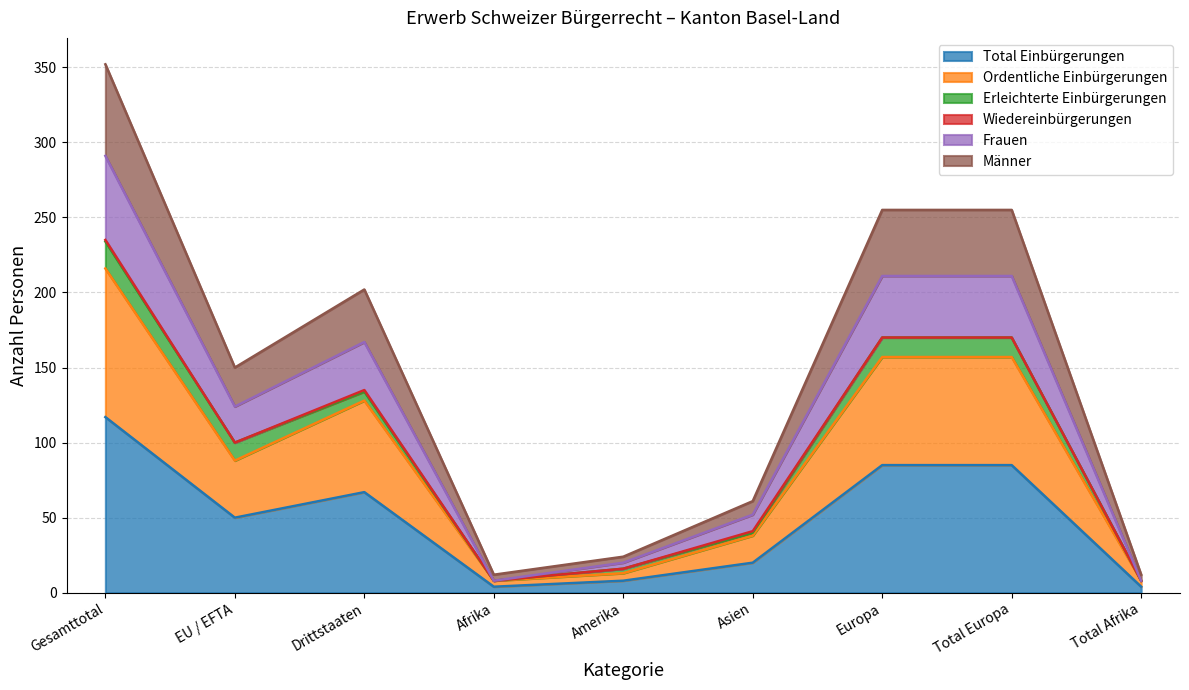

Is it true that Total Einbürgerungen equals 80 at EU / EFTA?

False